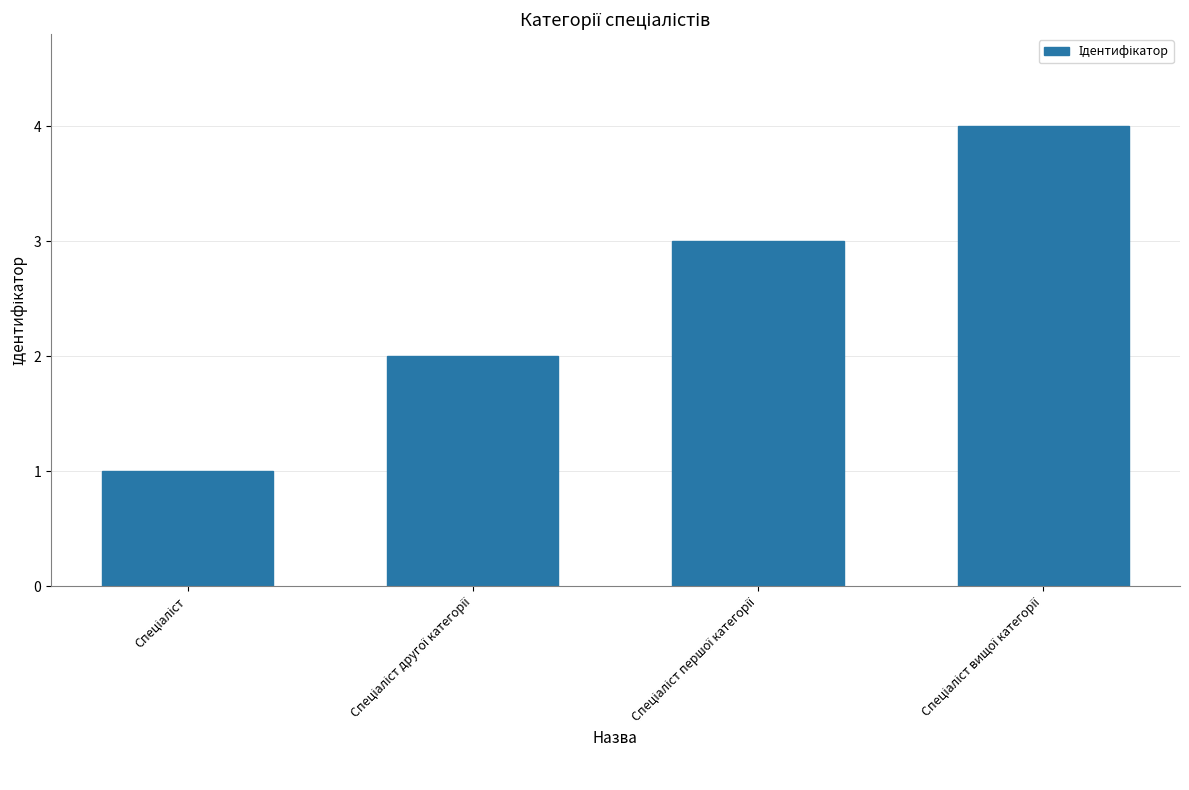

What is the sum of all values?

10